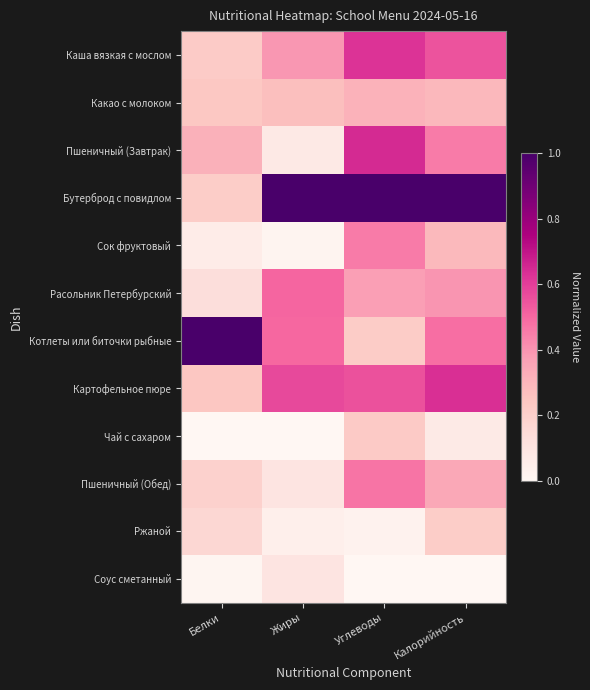

At how many categories does at least one series exceed 0?

4